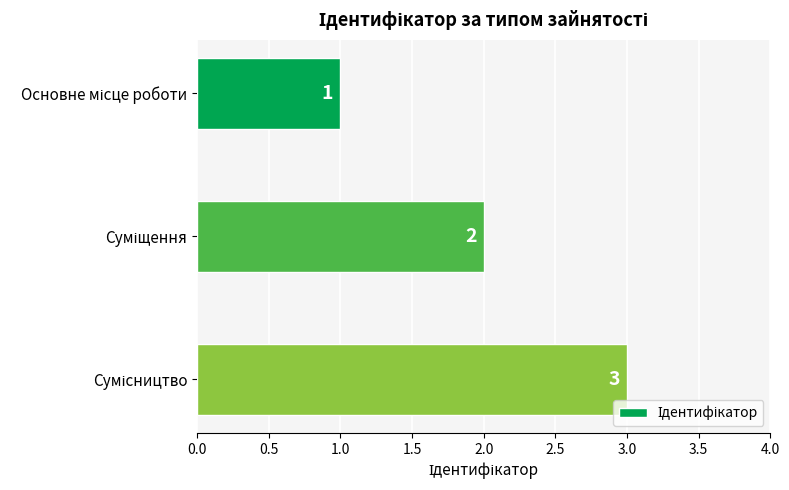

What is the value of the 3rd bar from the top?

3